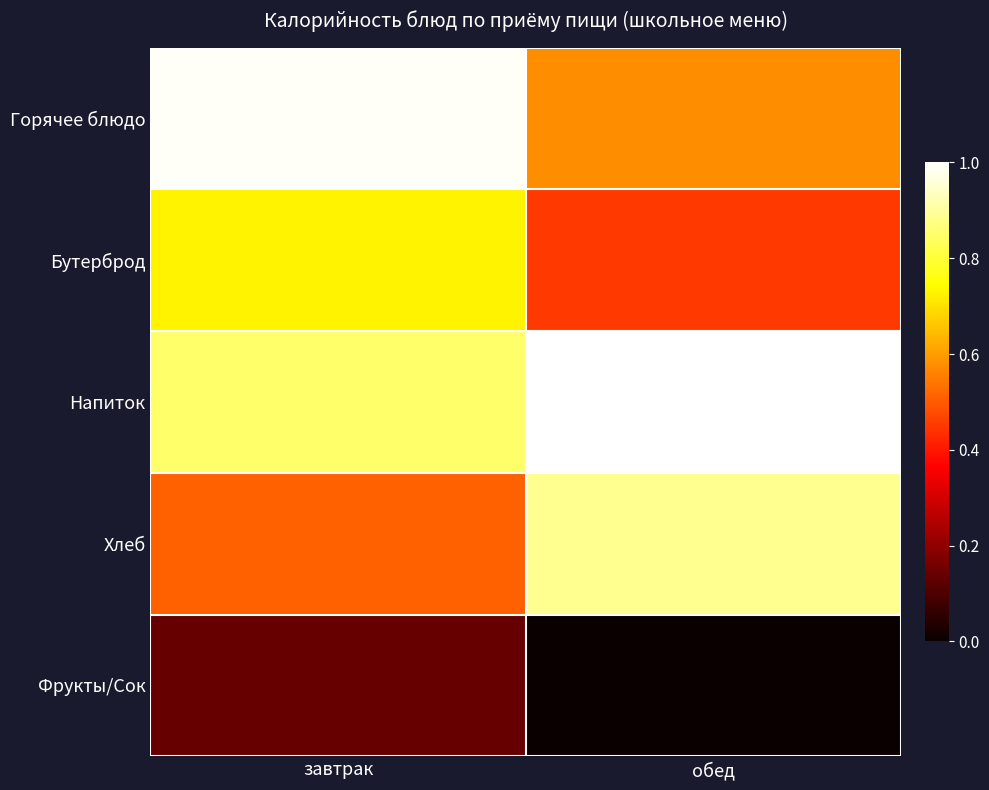

List the series in order of their peak value, highest first.

Напиток, Горячее блюдо, Хлеб, Бутерброд, Фрукты/Сок